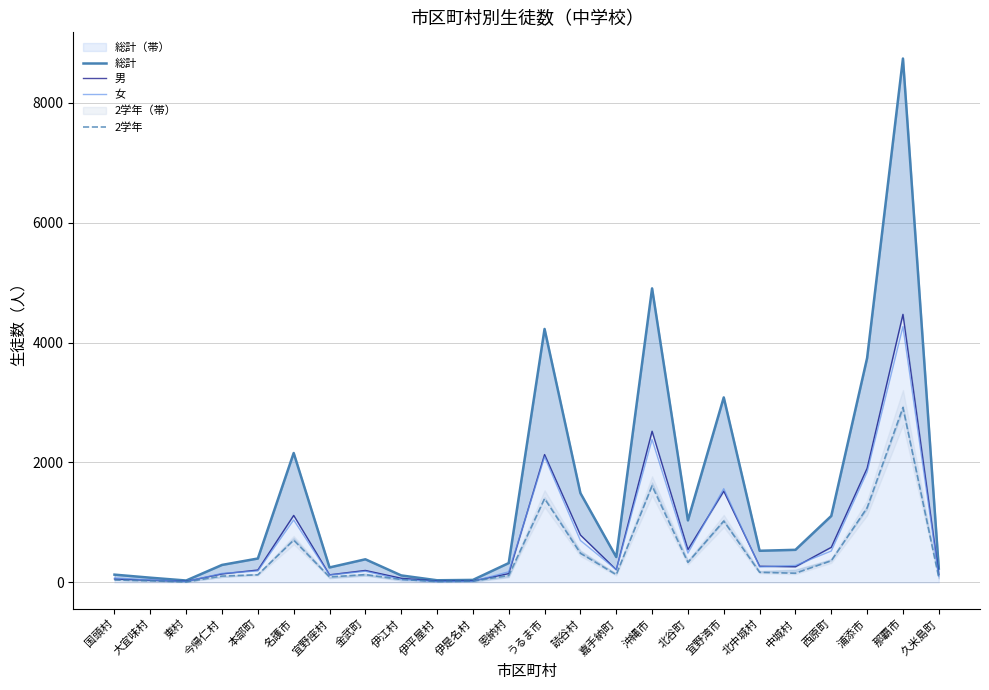

Does the chart display data point markers on the line(s)?

No